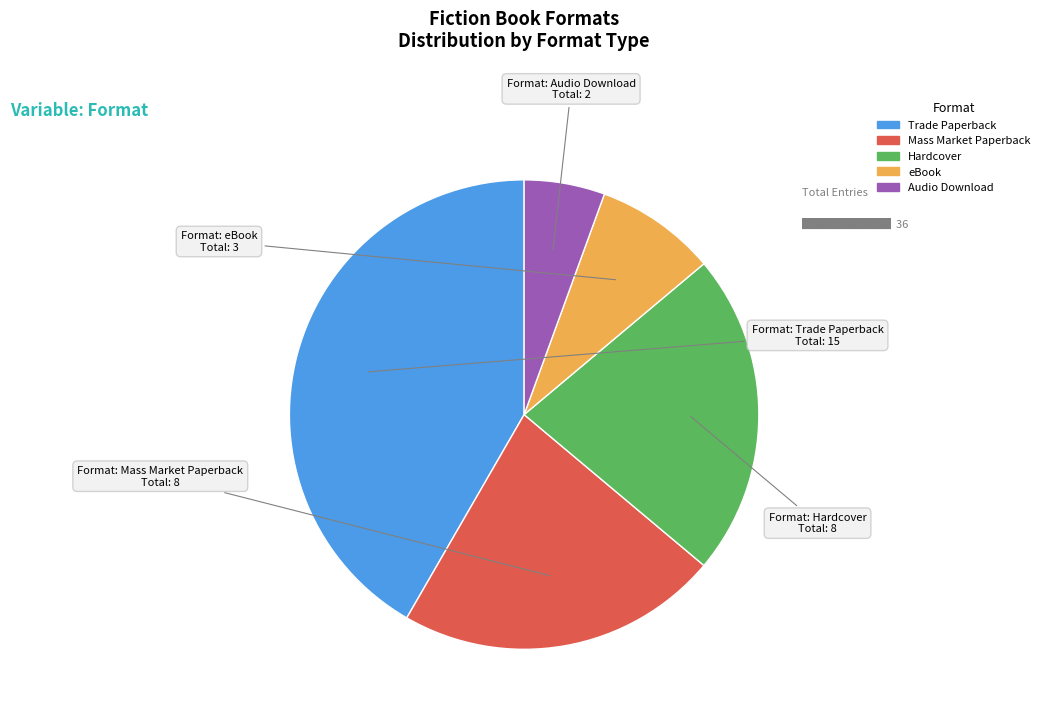

Is there any slice that represents more than half of the pie?

No